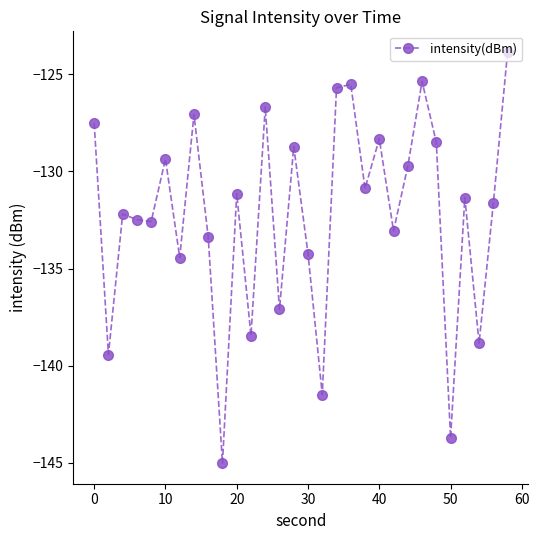

True or false: there are more than 1 points higher than both neighbors.

True